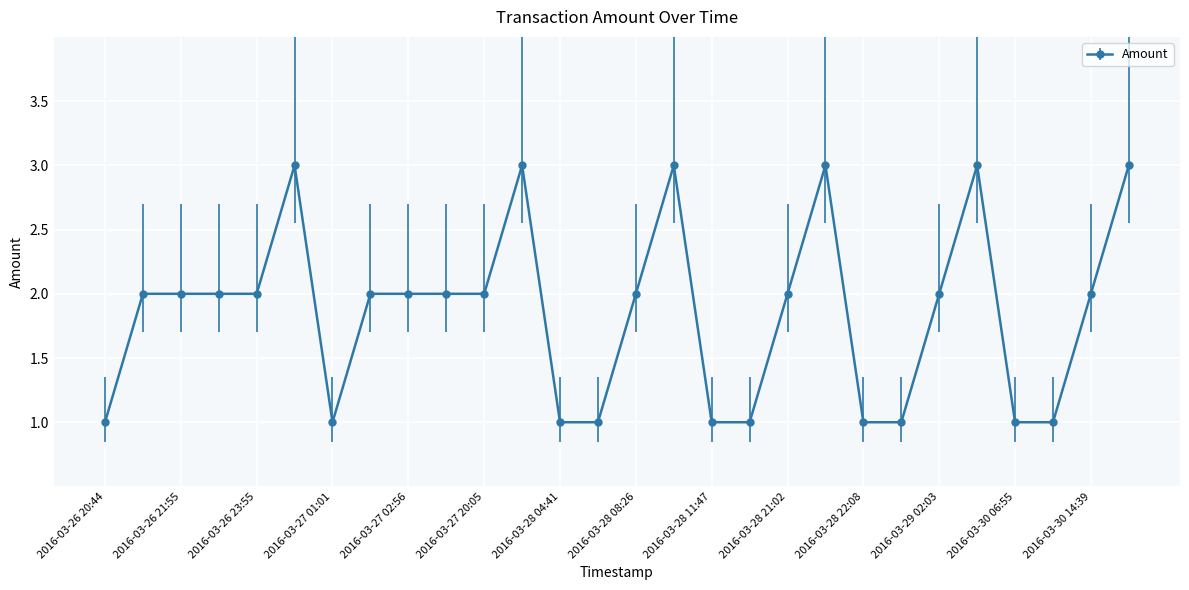

What is the value of the 18th point from the left?

1